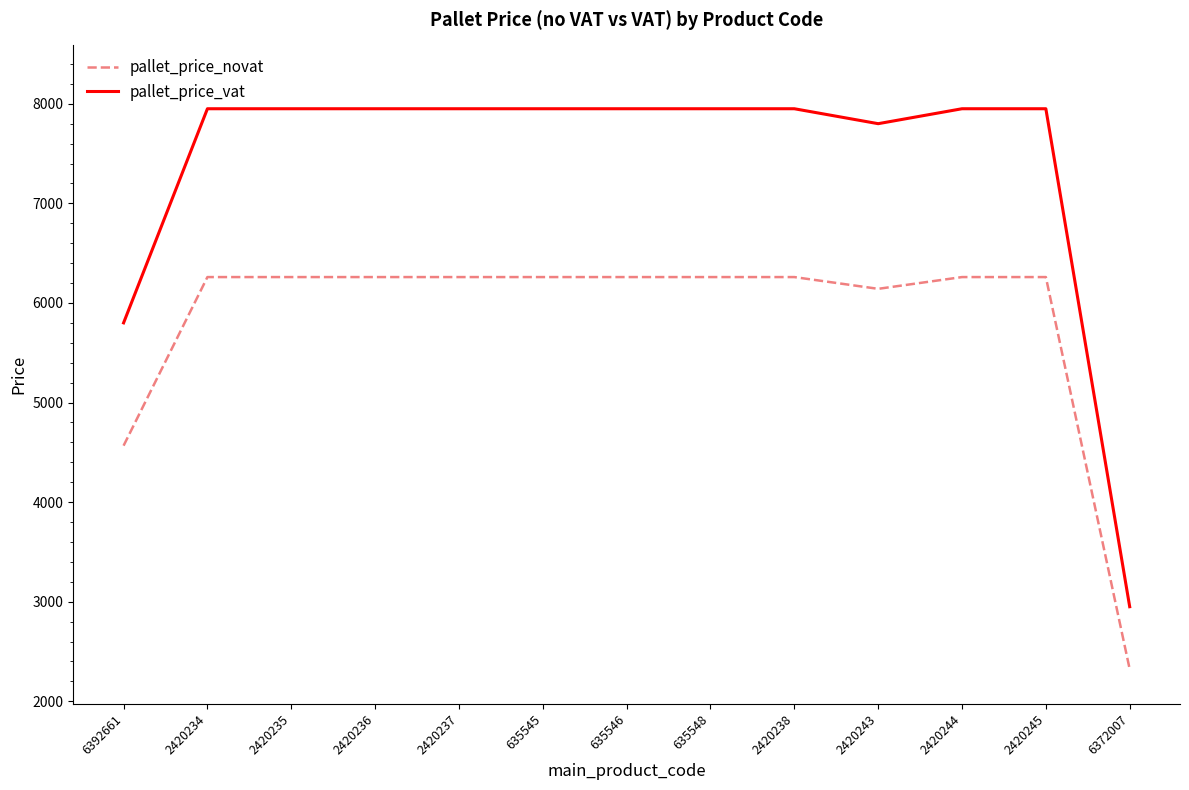

Rank the series by their average value, from lowest to highest.

pallet_price_novat, pallet_price_vat